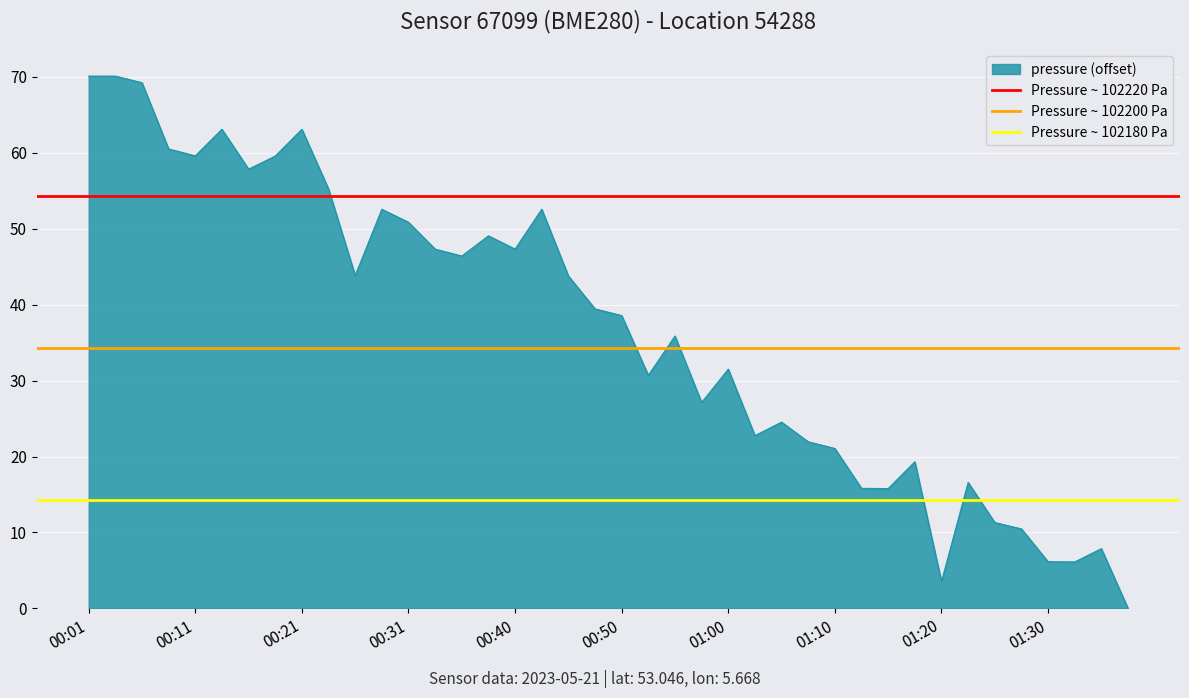

Which category has the highest value across all series?

00:01